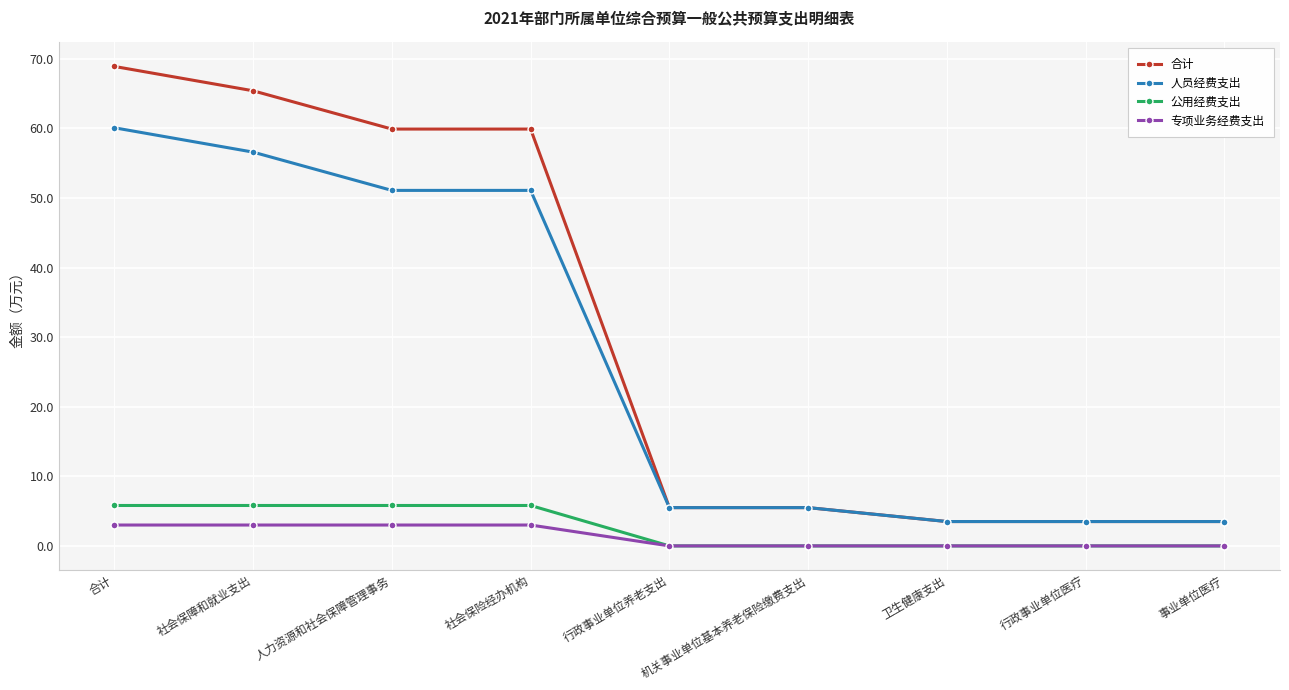

Is this an area chart (filled region under the line)?

No